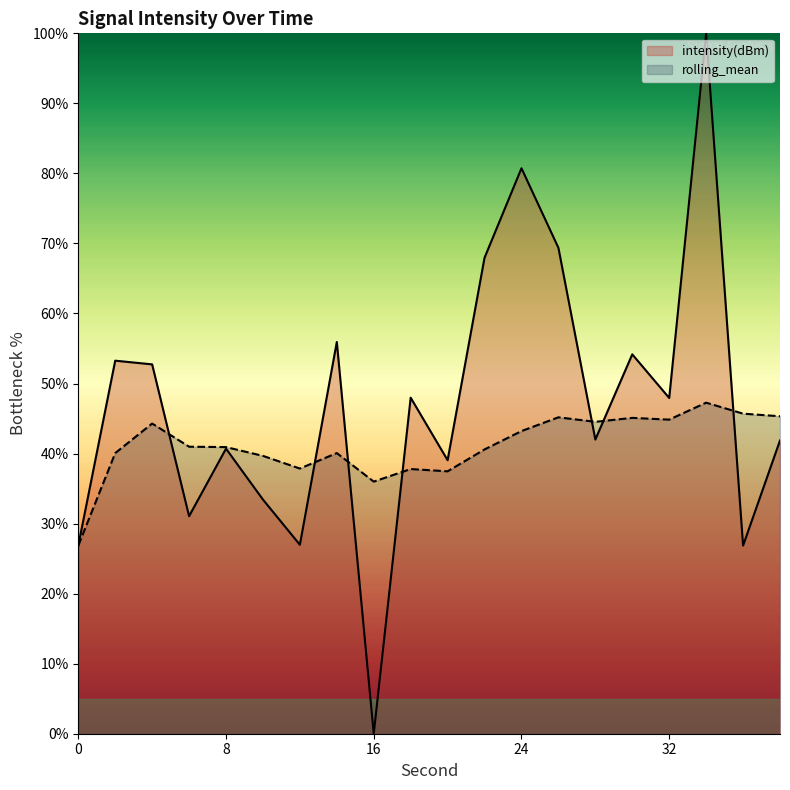

Count the number of categories in the chart.

20